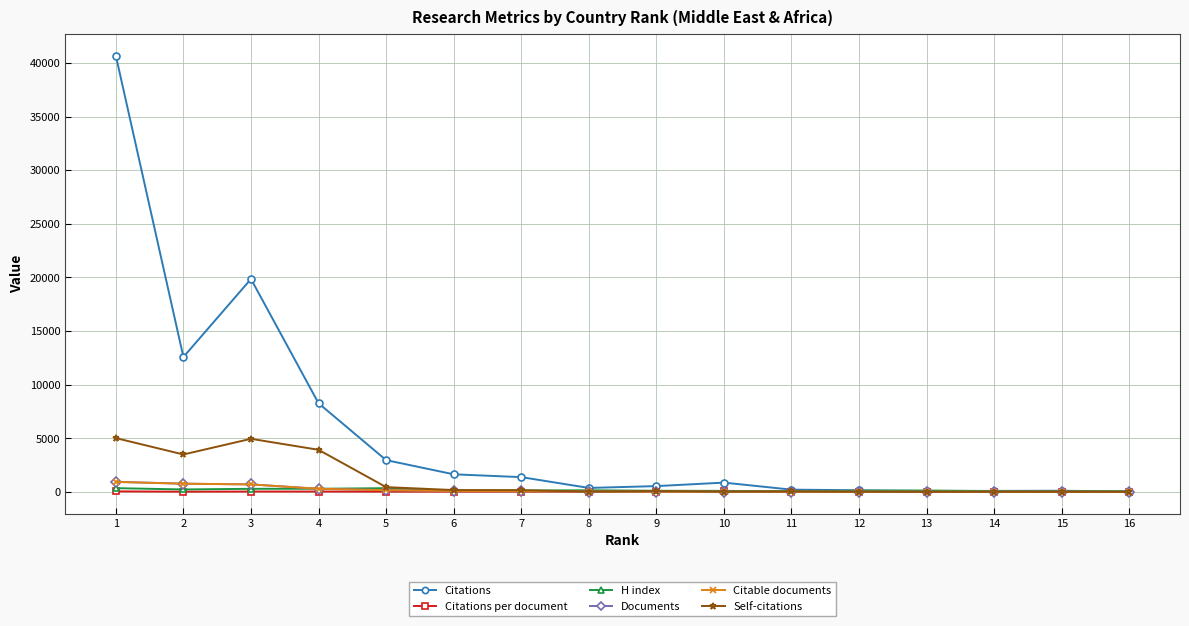

True or false: H index has more than 2 interior local peaks.

True